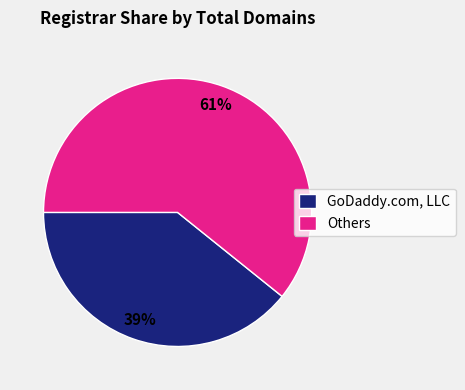

Which slice is the largest?

Others